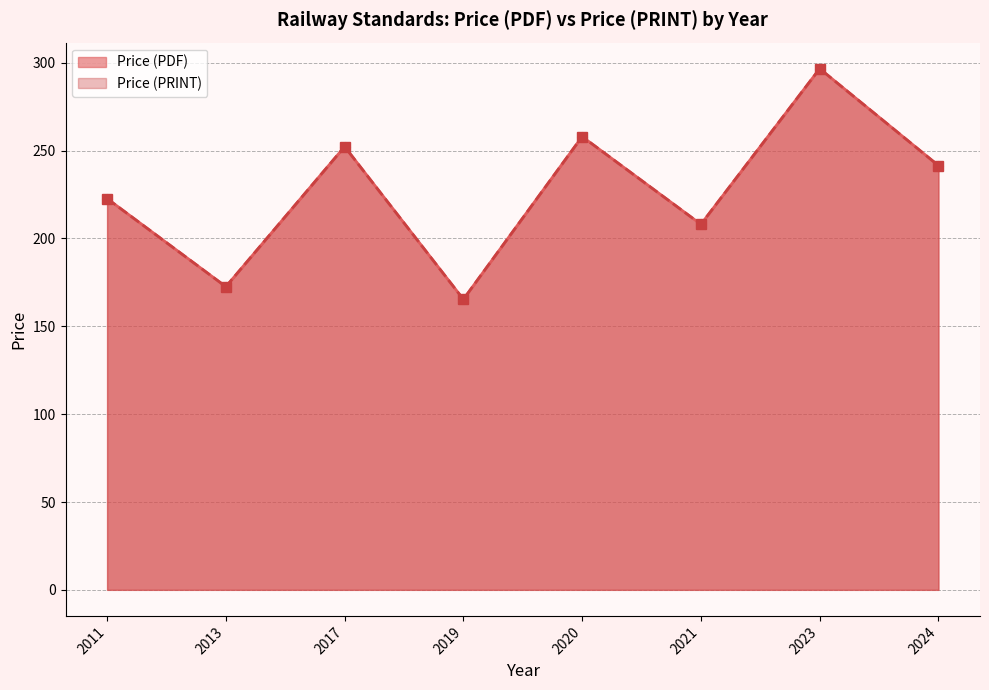

Read the Price (PDF) value at 2020.

258.0